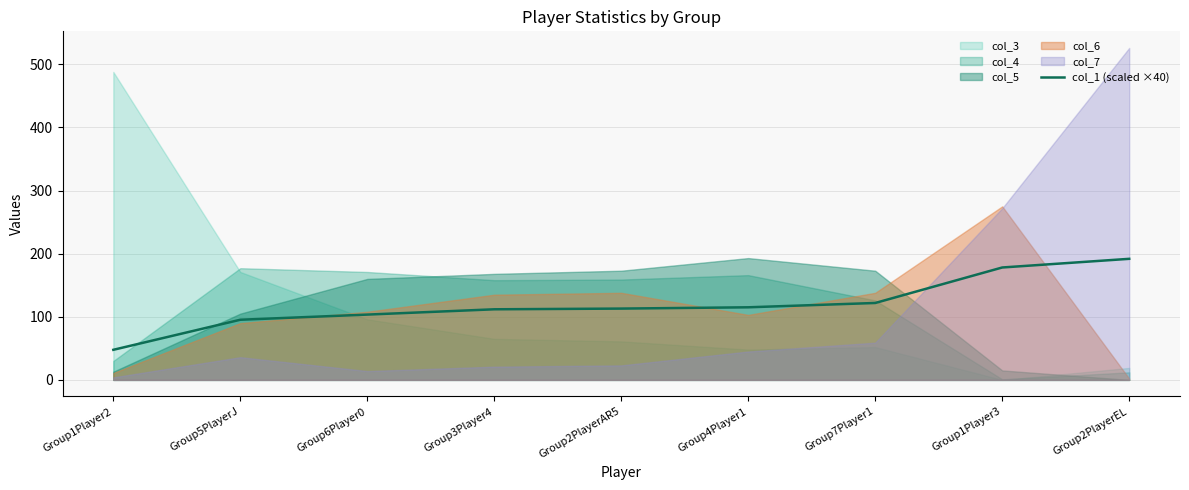

The col_1 (scaled ×40) series shows 138.4 at Group6Player0. True or false?

False